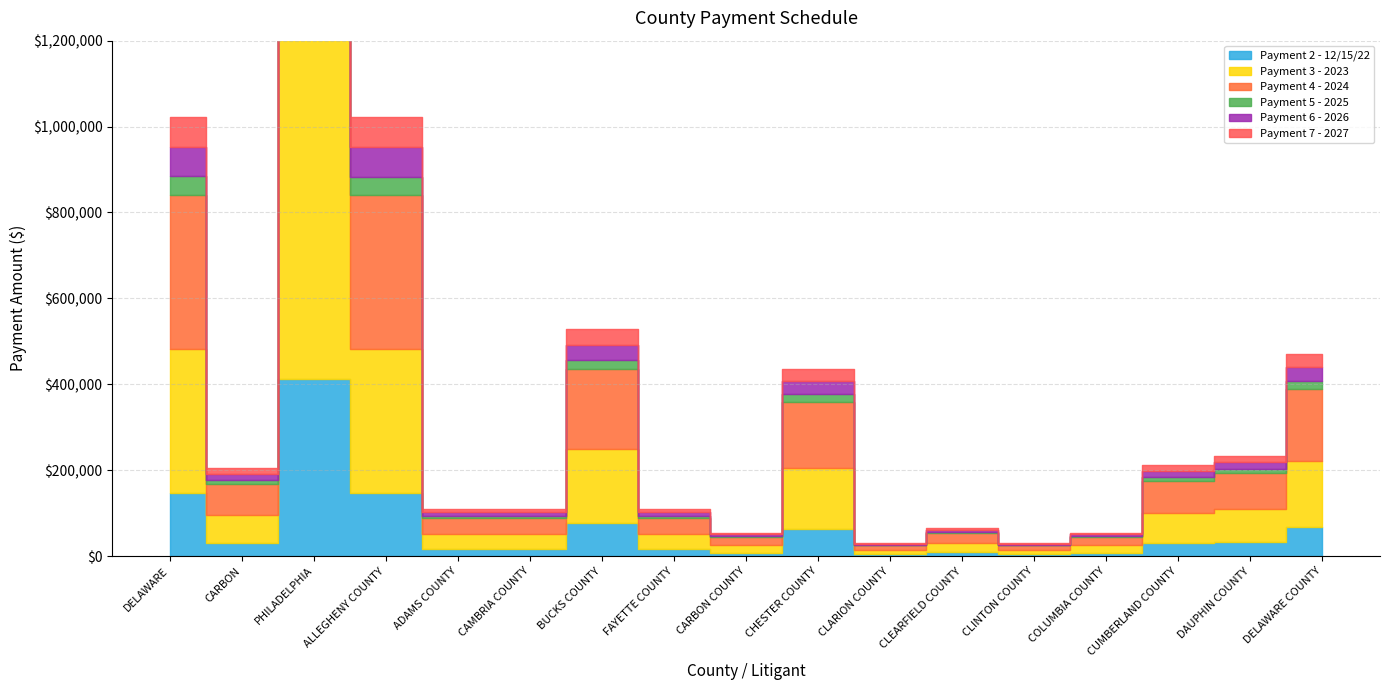

In Payment 2 - 12/15/22, how many points are lower than both neighbors (excluding endpoints)?

4